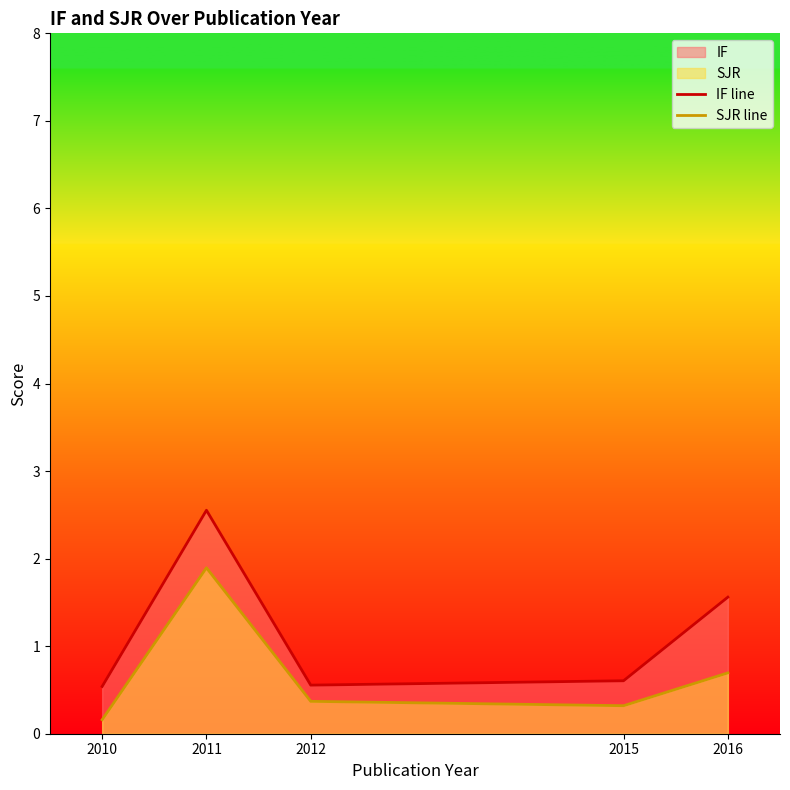

Which series has the largest total across all categories?

IF line